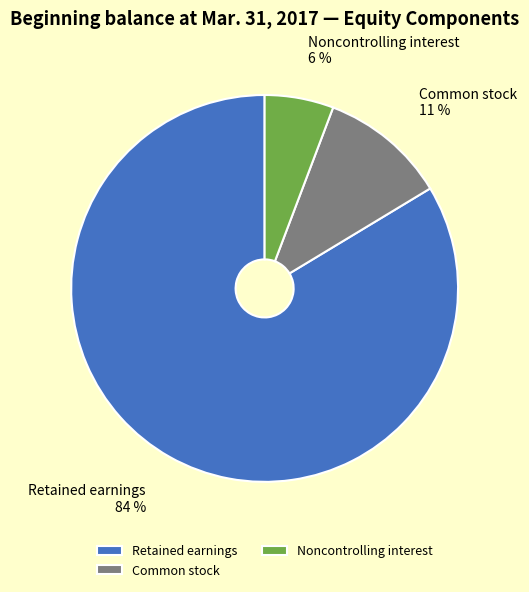

To the nearest percent, what portion does Common stock represent?

11%